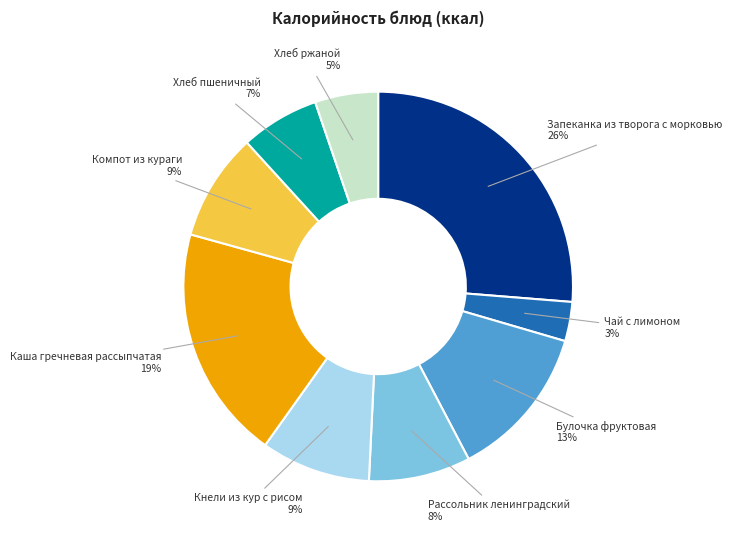

Count the number of slices in the pie.

9